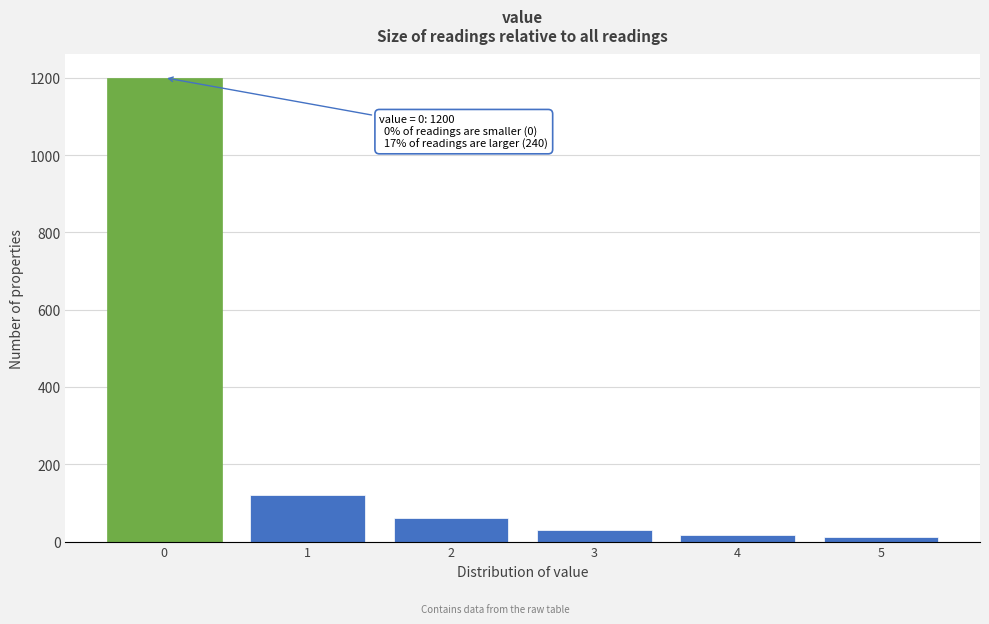

Reading right to left, what are all the values shown in this chart?

12	18	30	60	120	1200